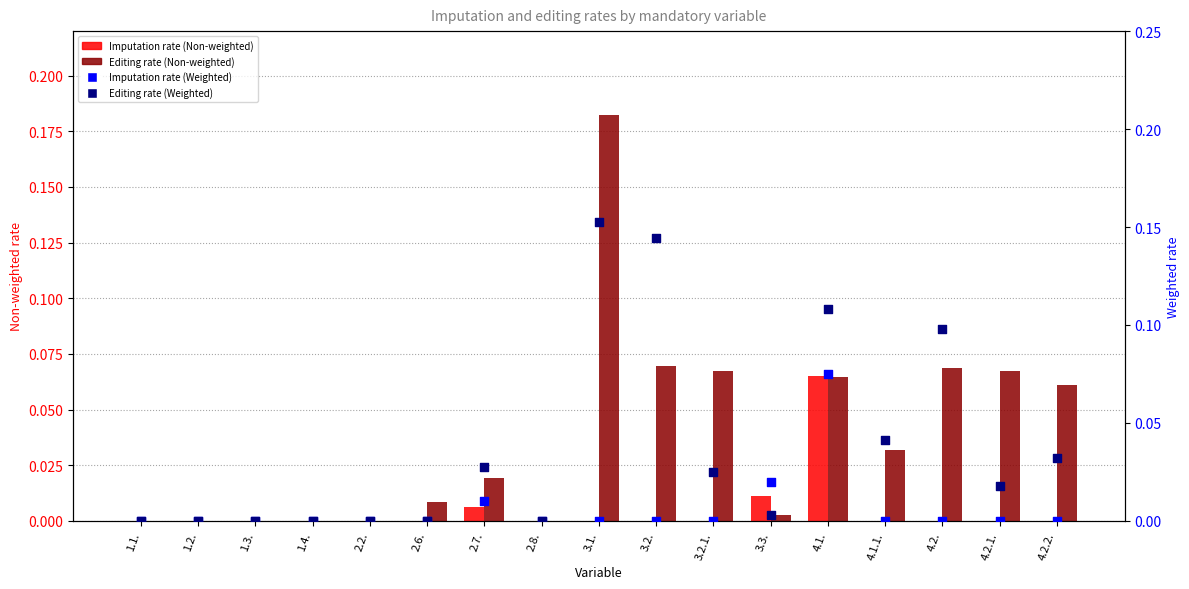

Which series reaches the maximum Y coordinate?

Editing rate (Non-weighted)